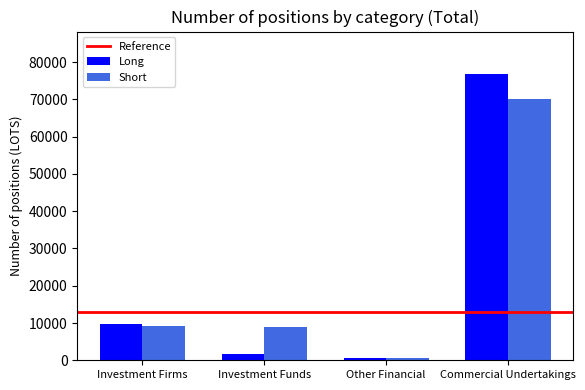

What is the sum of the Short values at Commercial Undertakings and Other Financial?

70695.2